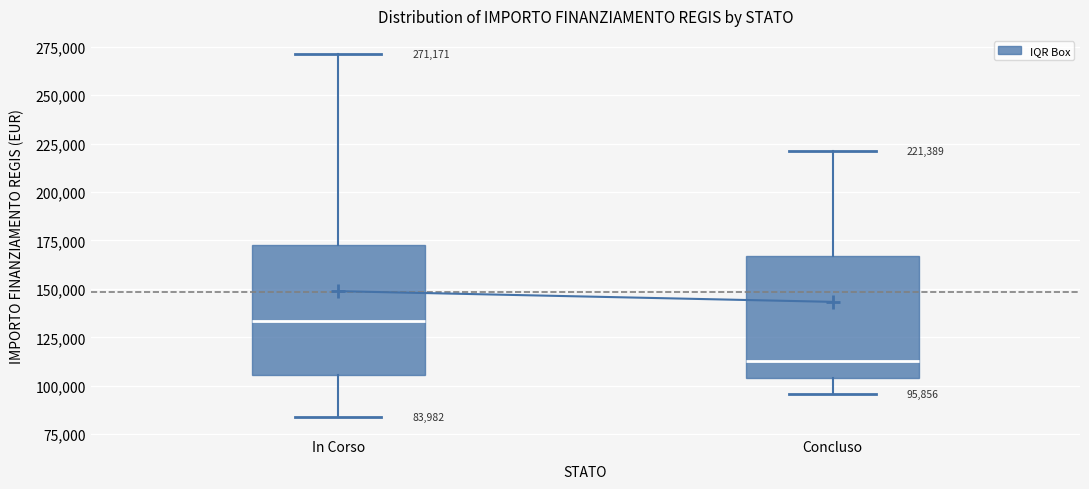

Which box has the lowest median line?

Concluso